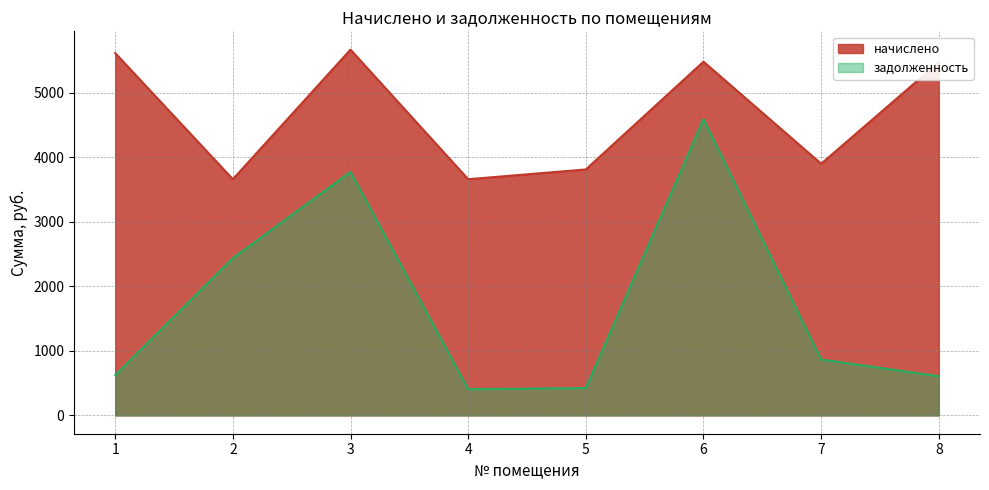

Which series has the largest total across all categories?

начислено